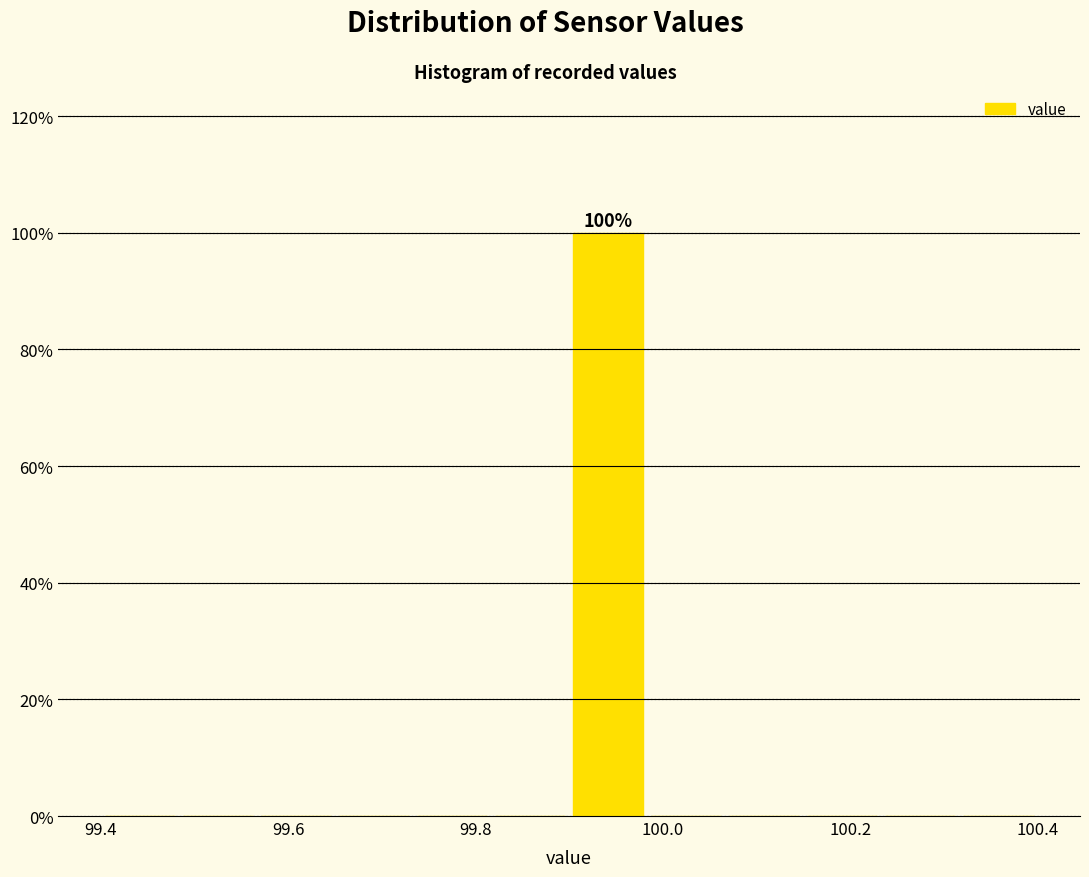

Which range on the x-axis has the tallest bar?

99.90 to 99.98